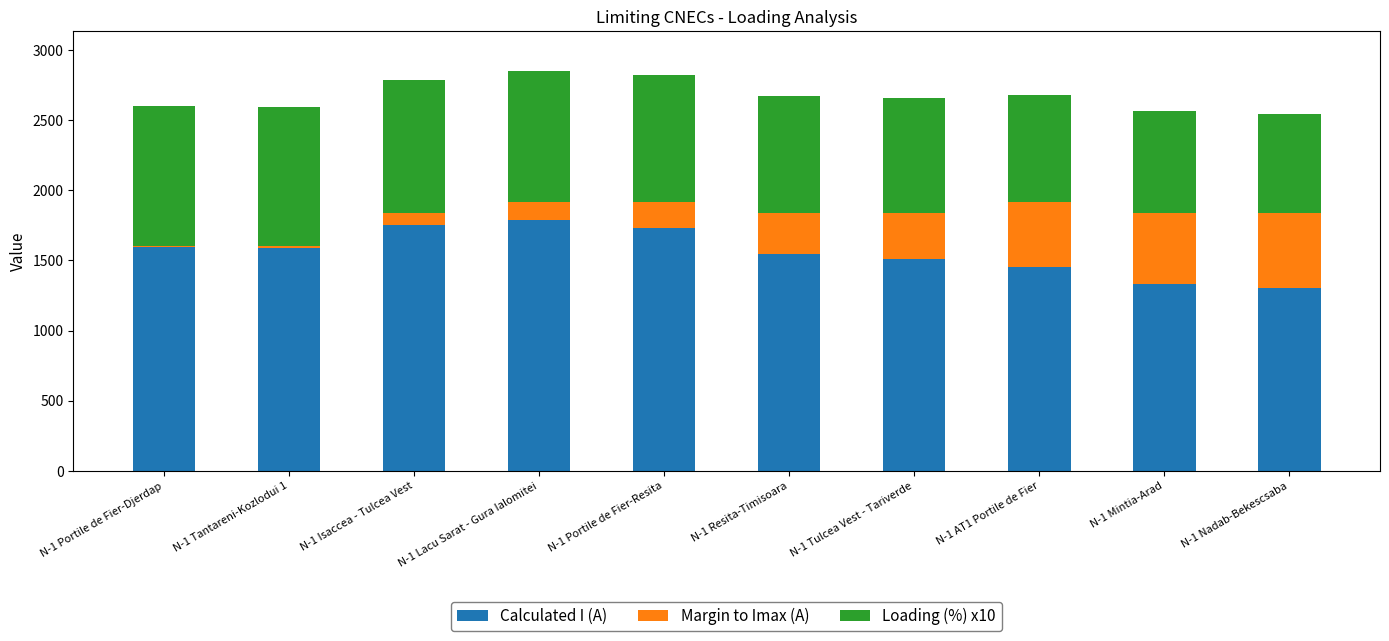

What is the sum of all Calculated I (A) values?

15604